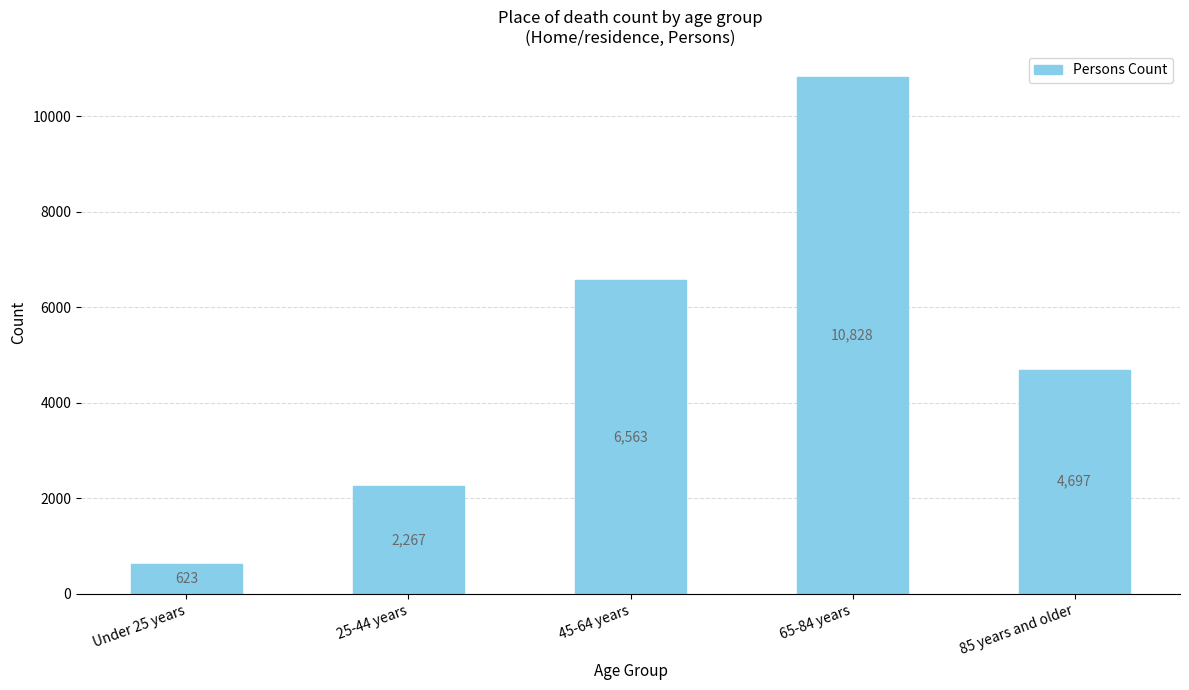

What value does the data have at 45-64 years?

6563